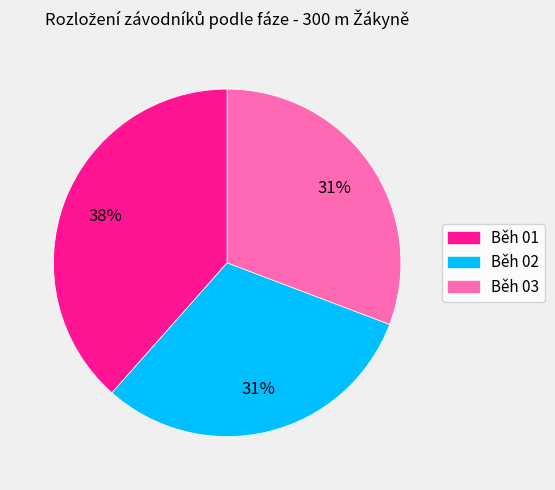

To the nearest percent, what is the average slice percentage?

33%